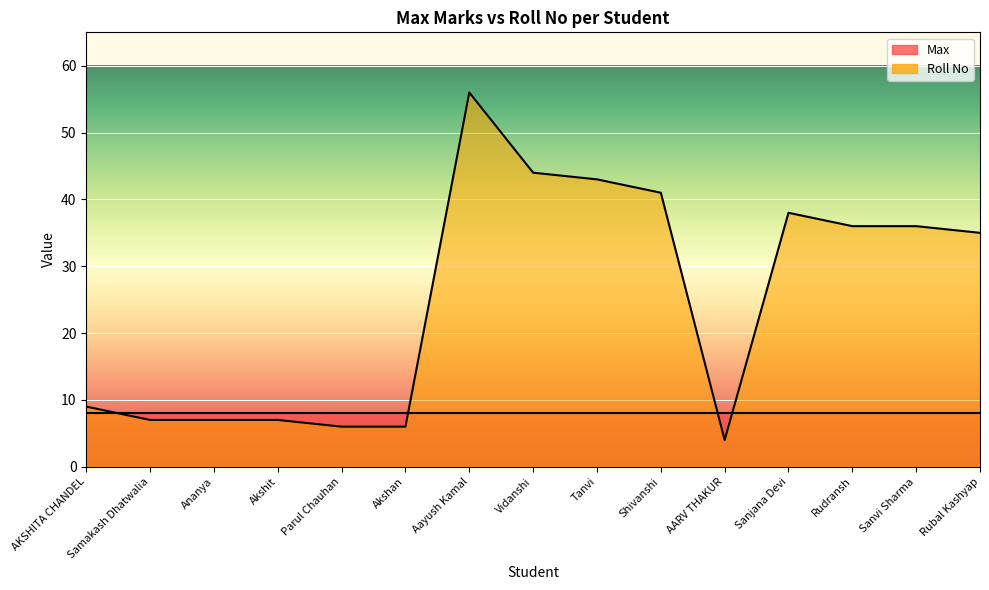

Rank the categories by value from lowest to highest.

AARV THAKUR, Parul Chauhan, Akshan, Samakash Dhatwalia, Ananya, Akshit, AKSHITA CHANDEL, Rubal Kashyap, Rudransh, Sanvi Sharma, Sanjana Devi, Shivanshi, Tanvi, Vidanshi, Aayush Kamal